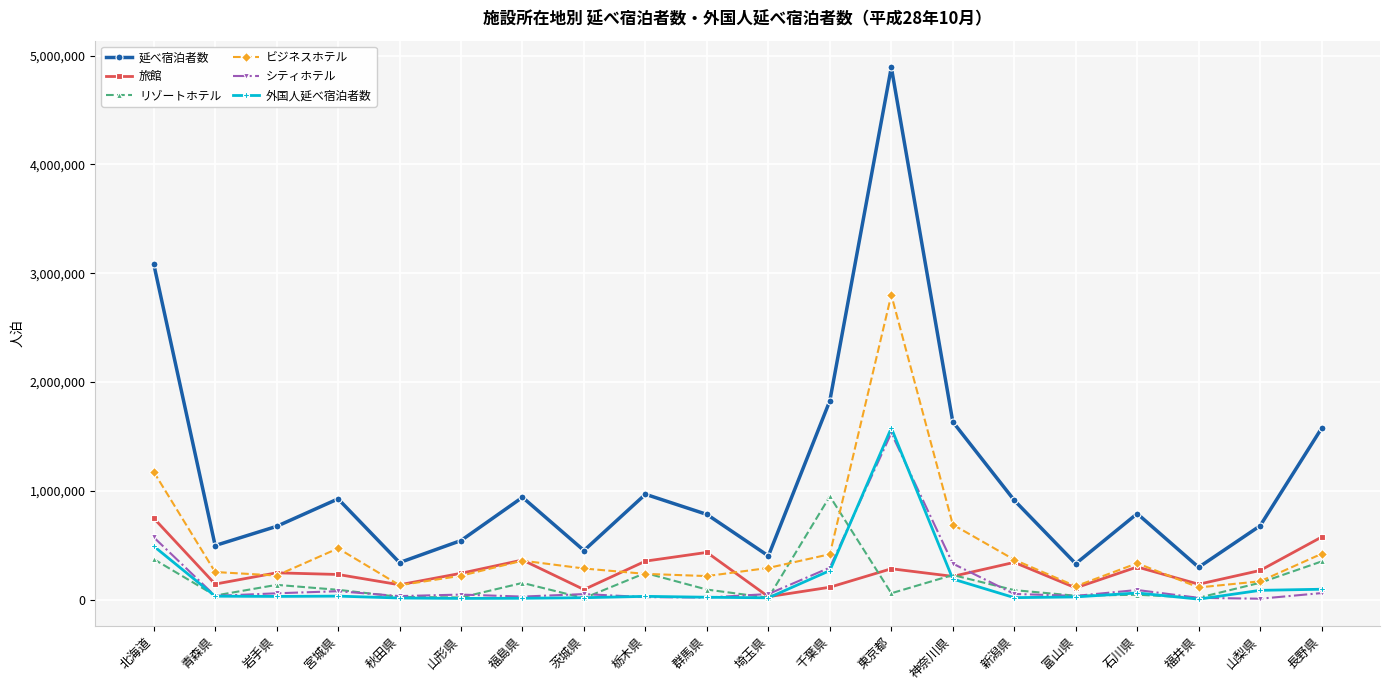

Which series has the largest range (max minus min)?

延べ宿泊者数